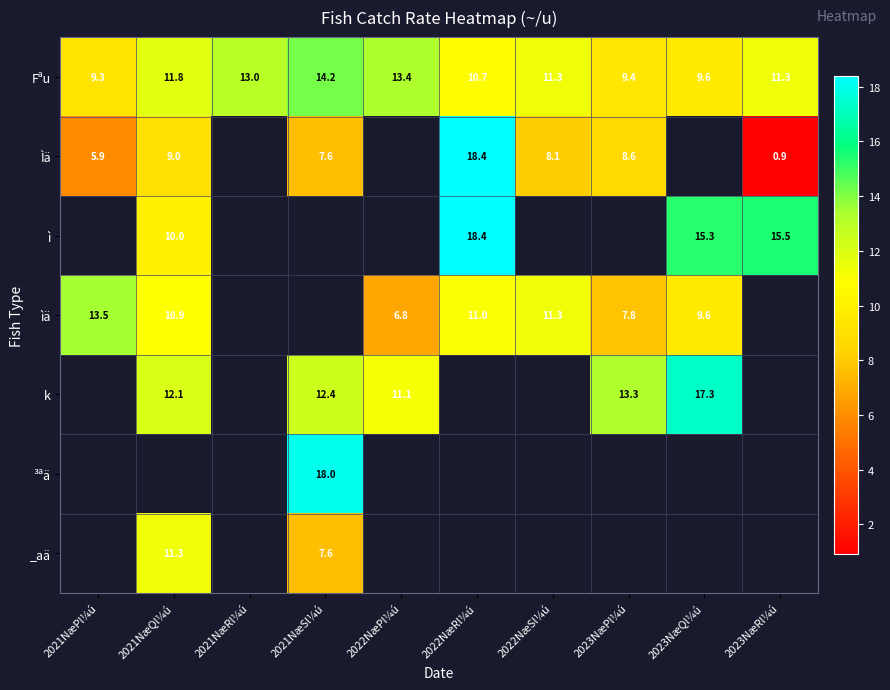

The value of ìä at 2022NæPl¼ú is 10.5. True or false?

False